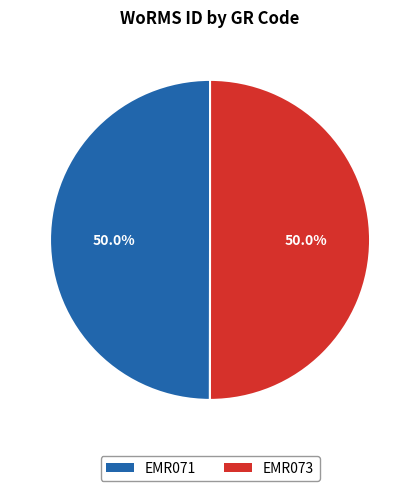

How many segments does this pie chart have?

2